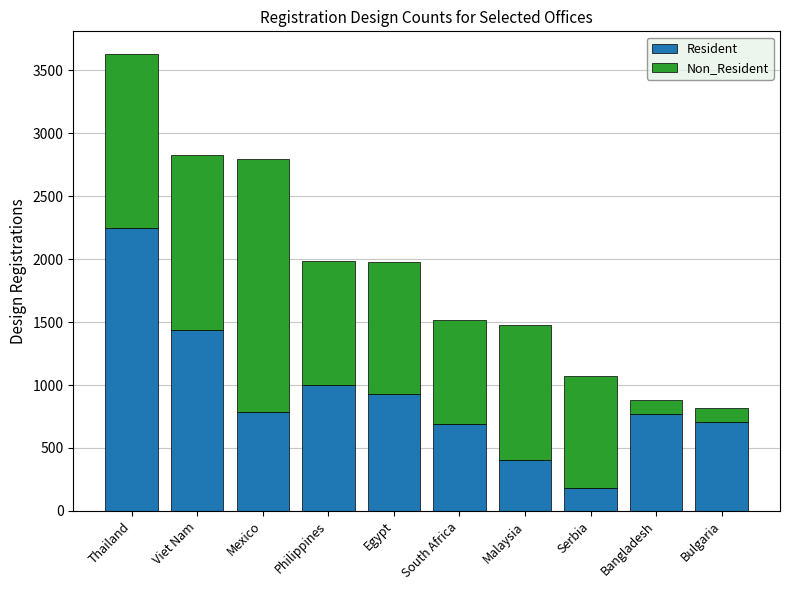

At which category is the sum across all series the highest?

Thailand